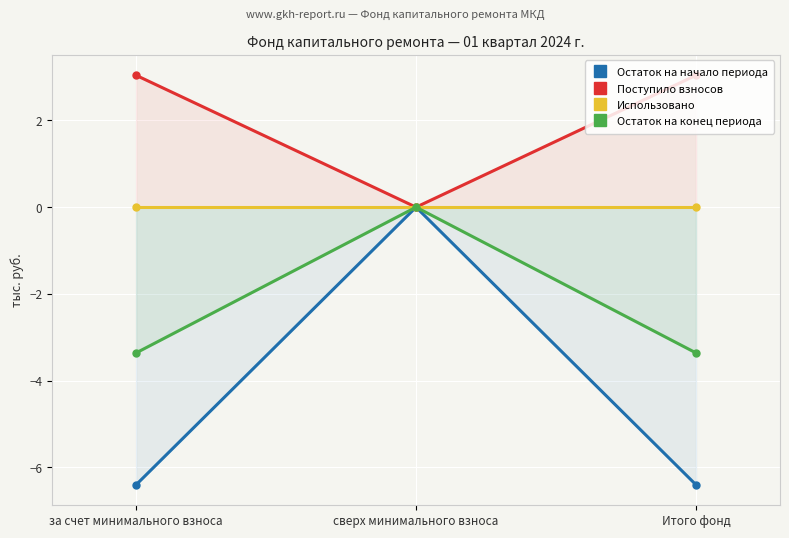

Read the Остаток на конец периода value at Итого фонд.

-3.4